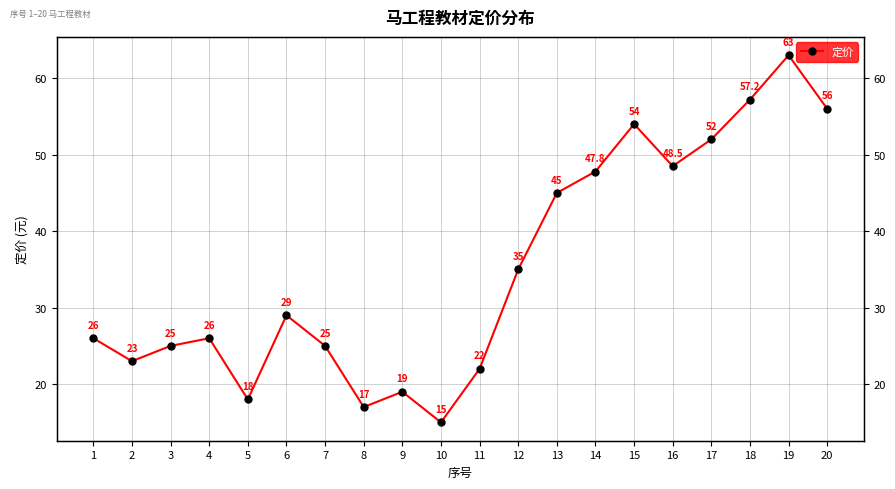

What value does the data have at 18?

57.2